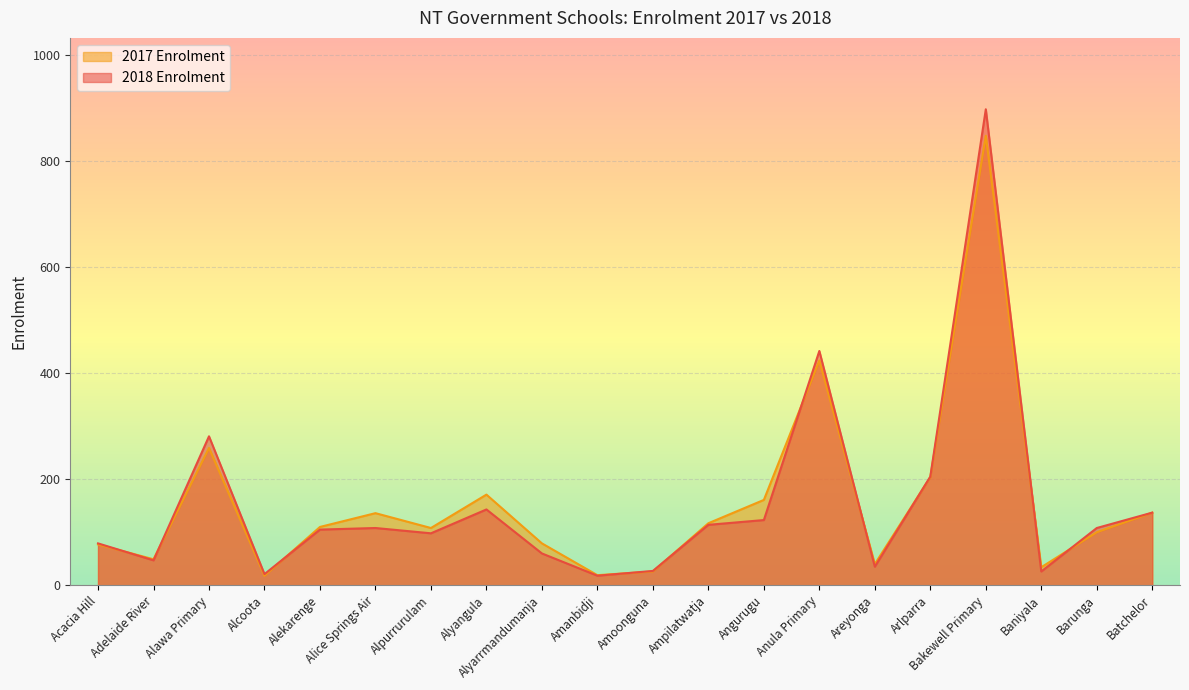

How many intersections are there between 2017 Enrolment and 2018 Enrolment?

10